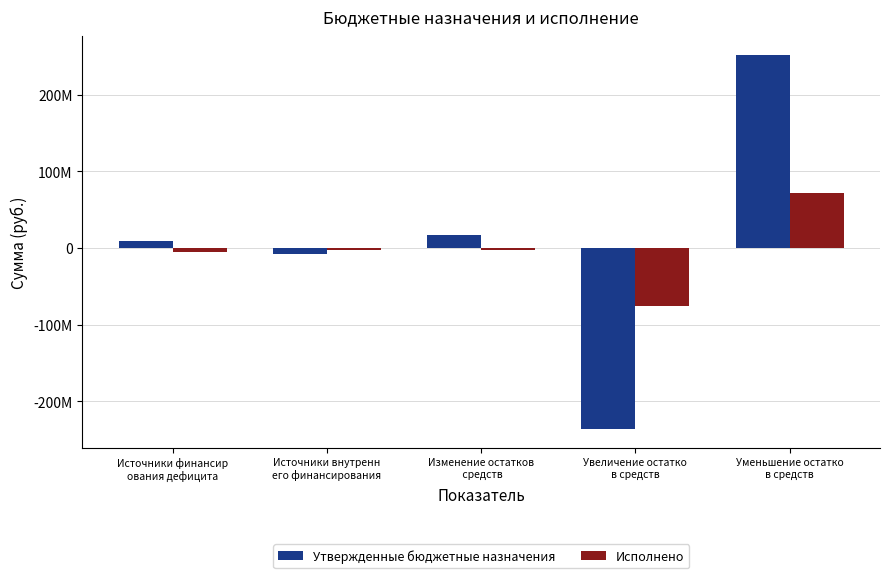

At Изменение остатков
 средств, list the series in order from smallest to largest.

Исполнено, Утвержденные бюджетные назначения